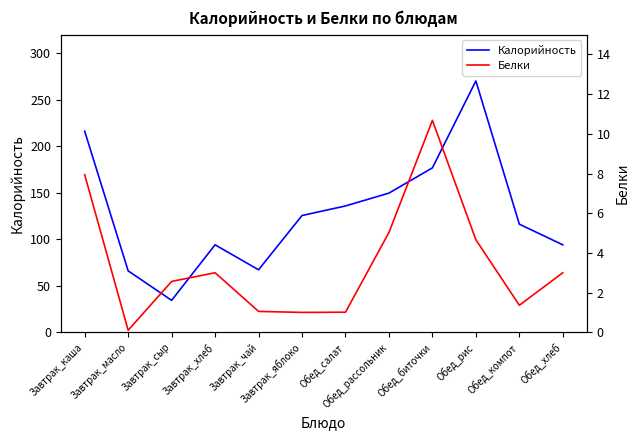

Does the chart display data point markers on the line(s)?

No